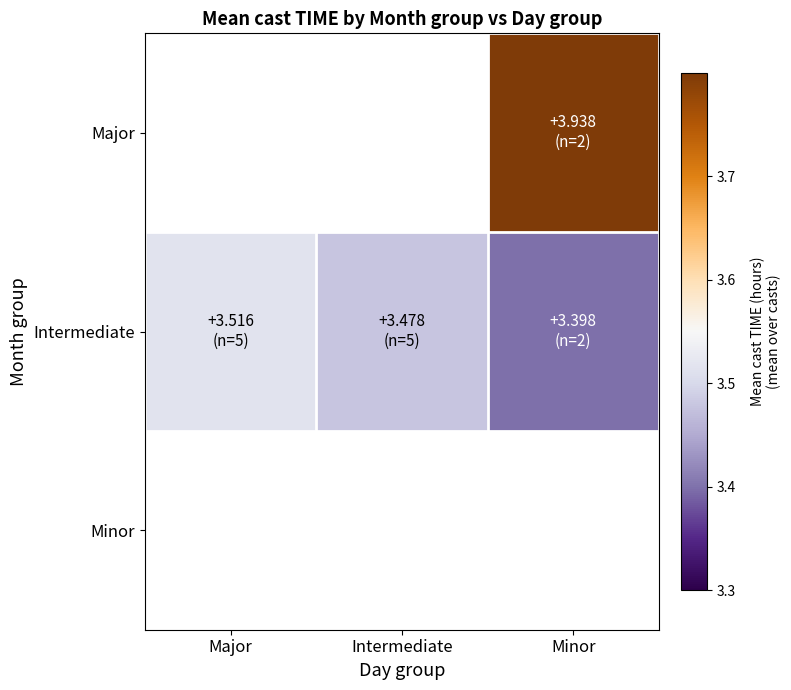

At which label does Intermediate reach its minimum?

Minor